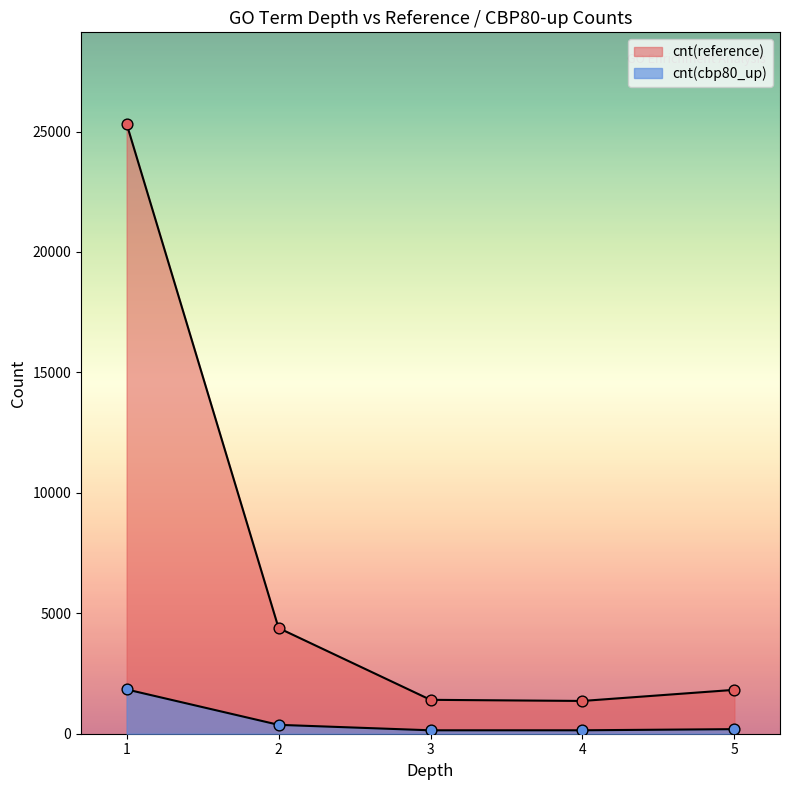

Is the value of fsh(cbp80_up) at 1 greater than the value of cnt(reference) at 2?

No